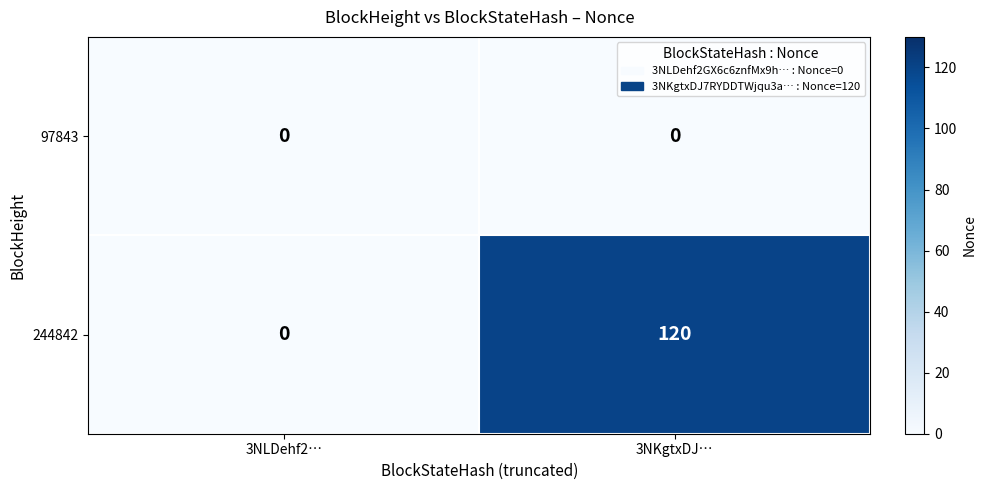

What is the maximum value shown in the chart?

120